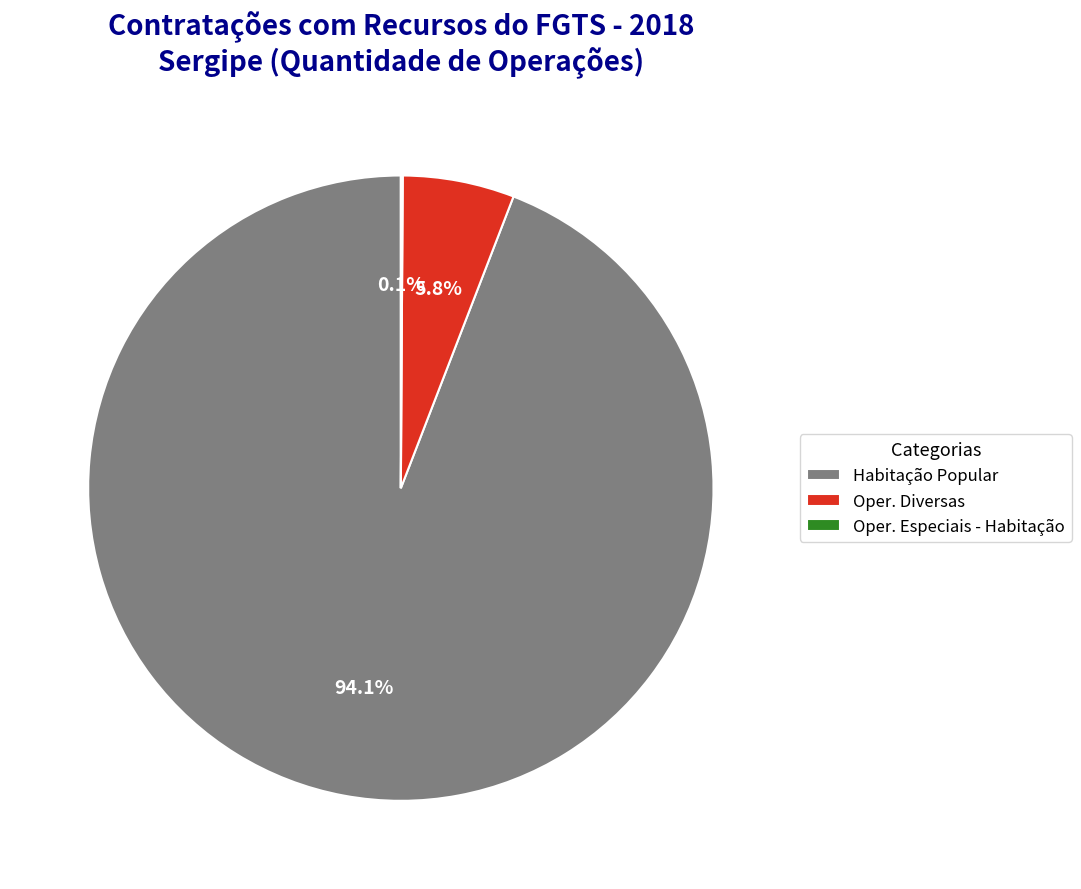

To the nearest percent, what is the difference between the largest and smallest slice percentages?

94%